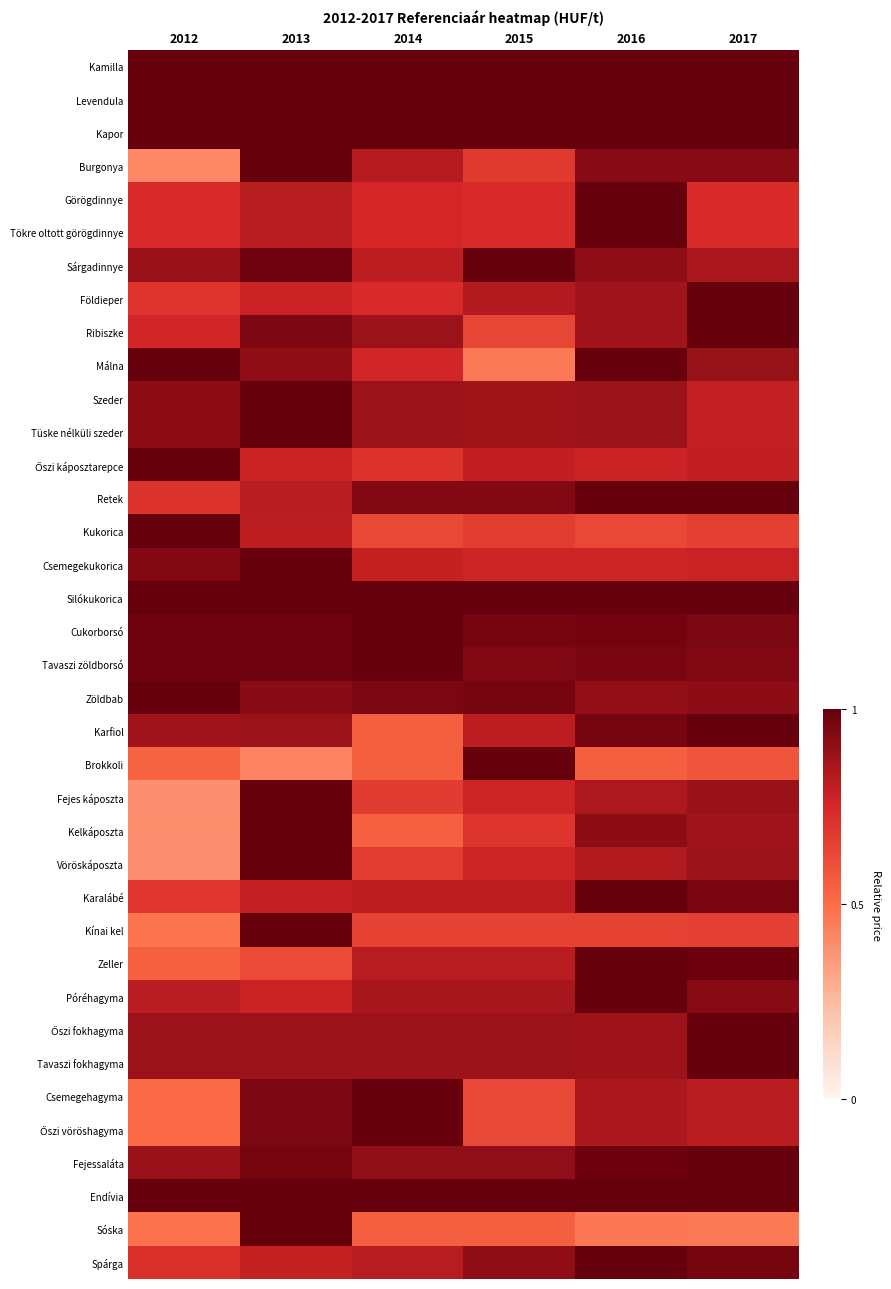

What is the difference between the highest and lowest values at 2014?

0.5